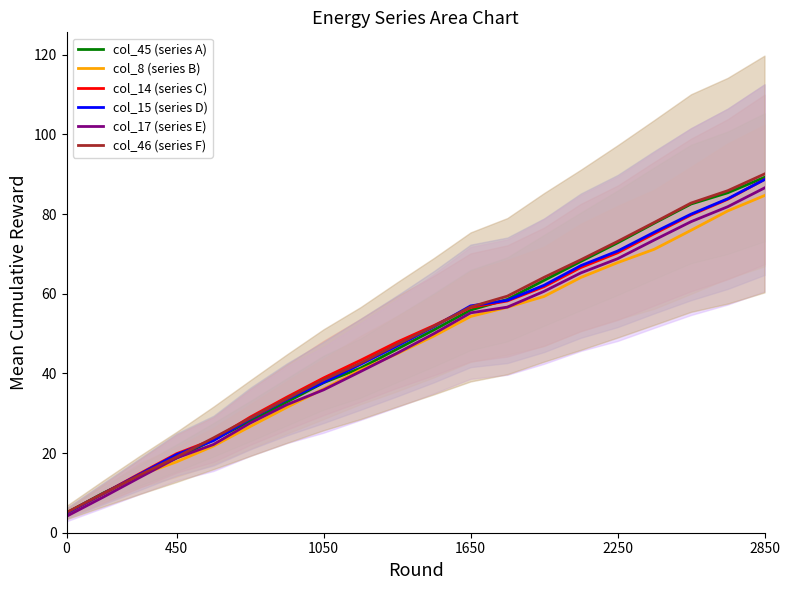

Which series has the largest range (max minus min)?

col_46 (series F)